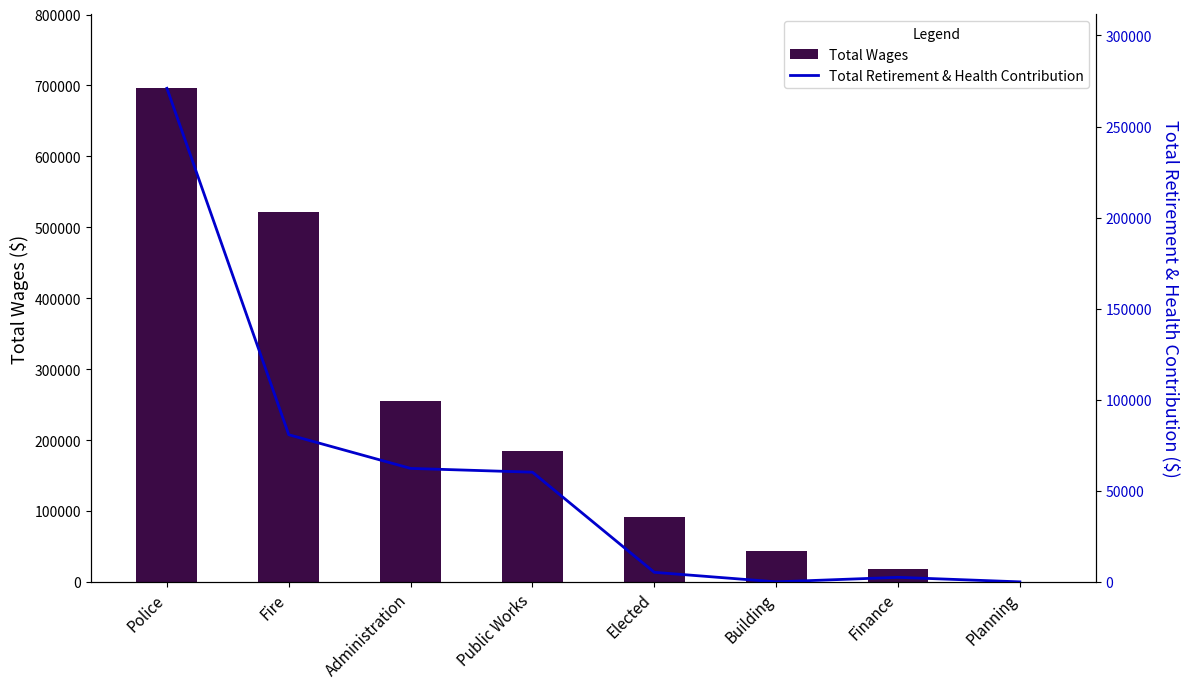

What is the minimum value for Total Wages?

220